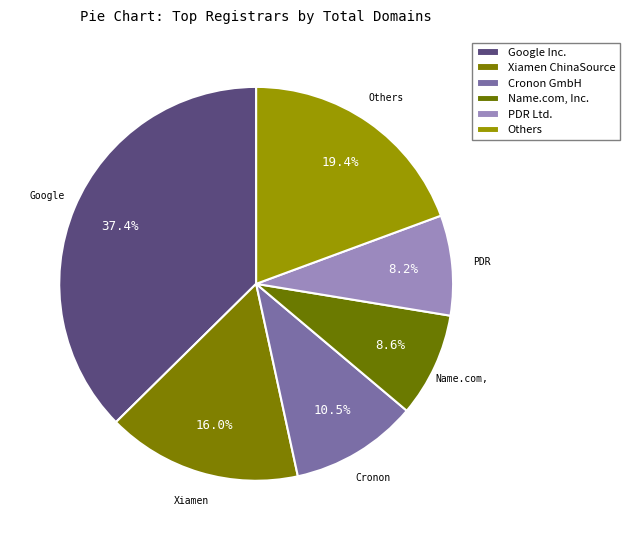

Count the number of slices in the pie.

6